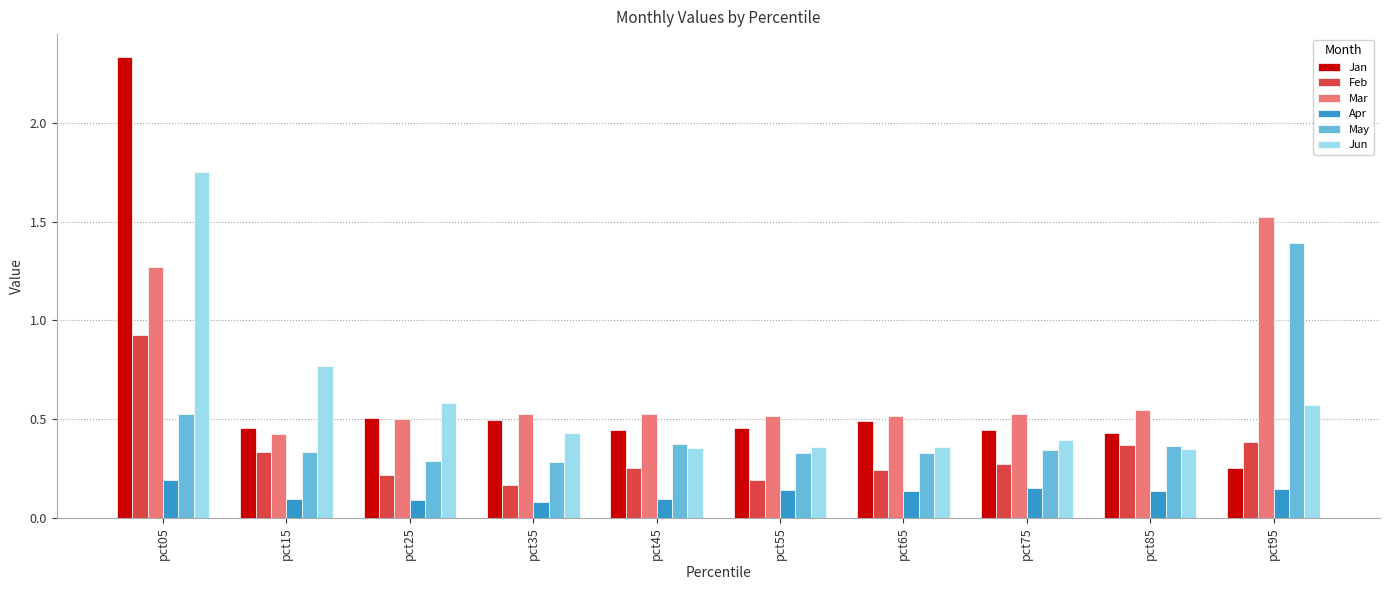

Is the value of Feb at pct15 greater than the value of Jan at pct65?

No